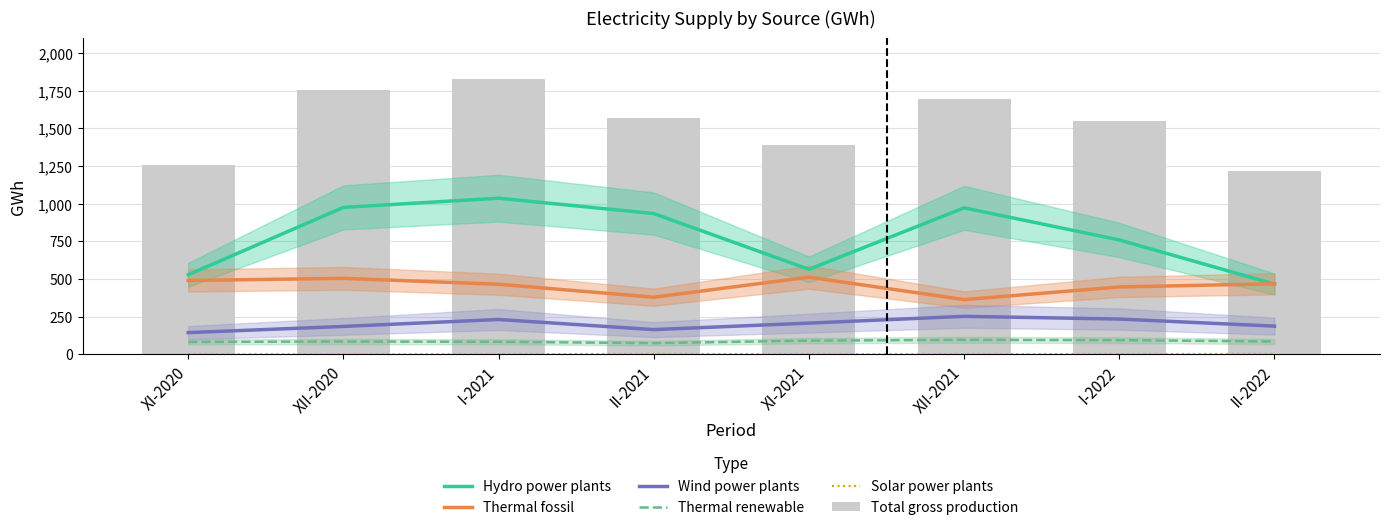

Is it true that Solar power plants equals 1 at XII-2021?

False